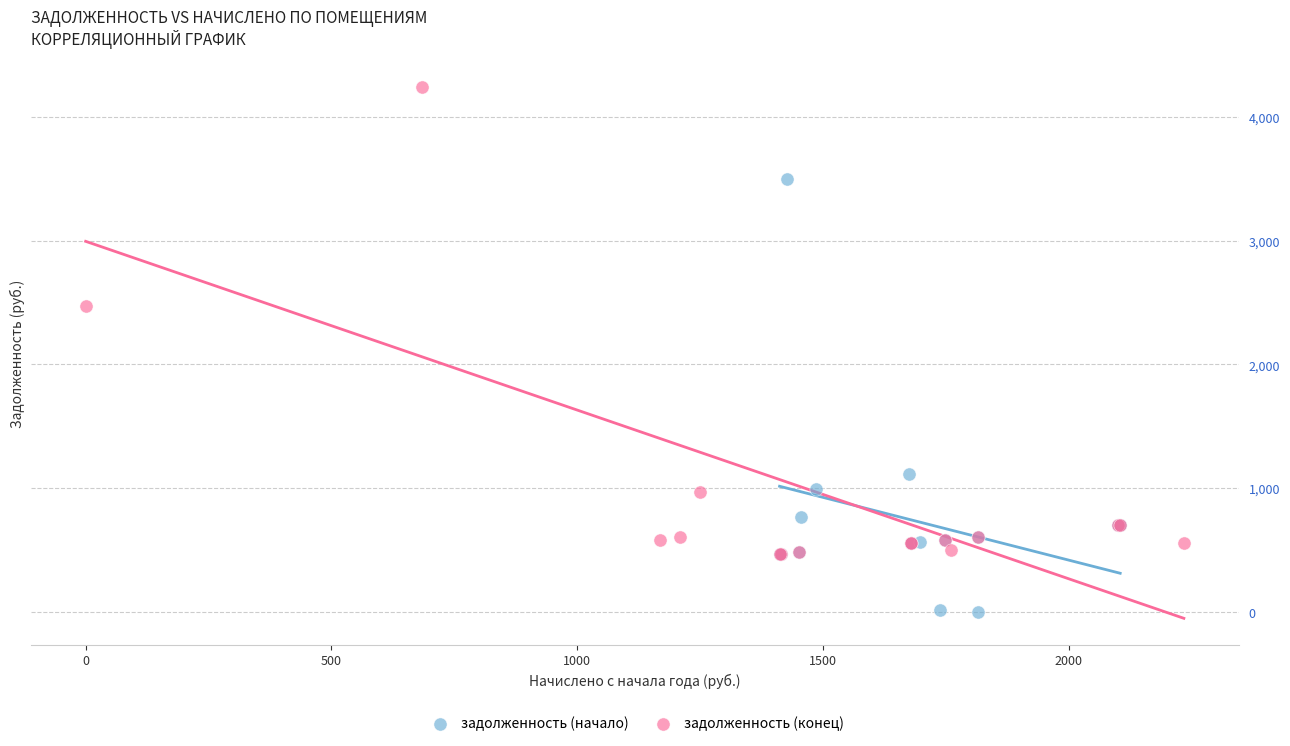

Which series reaches the maximum Y coordinate?

задолженность (конец)